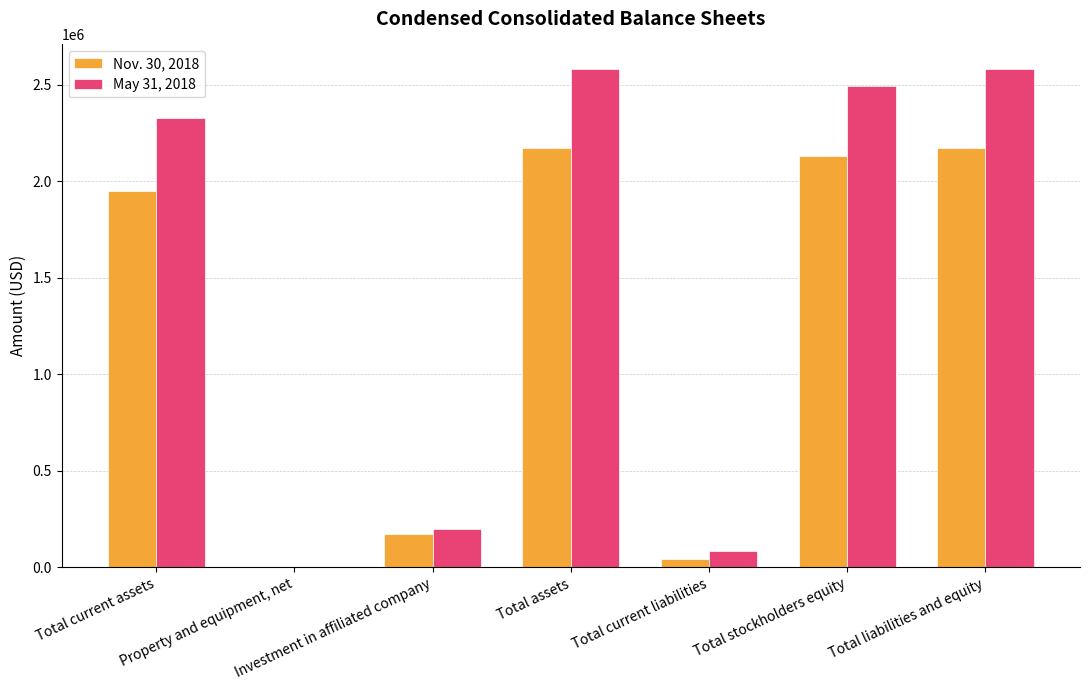

Is it true that May 31, 2018 equals 2579853 at Total liabilities and equity?

True